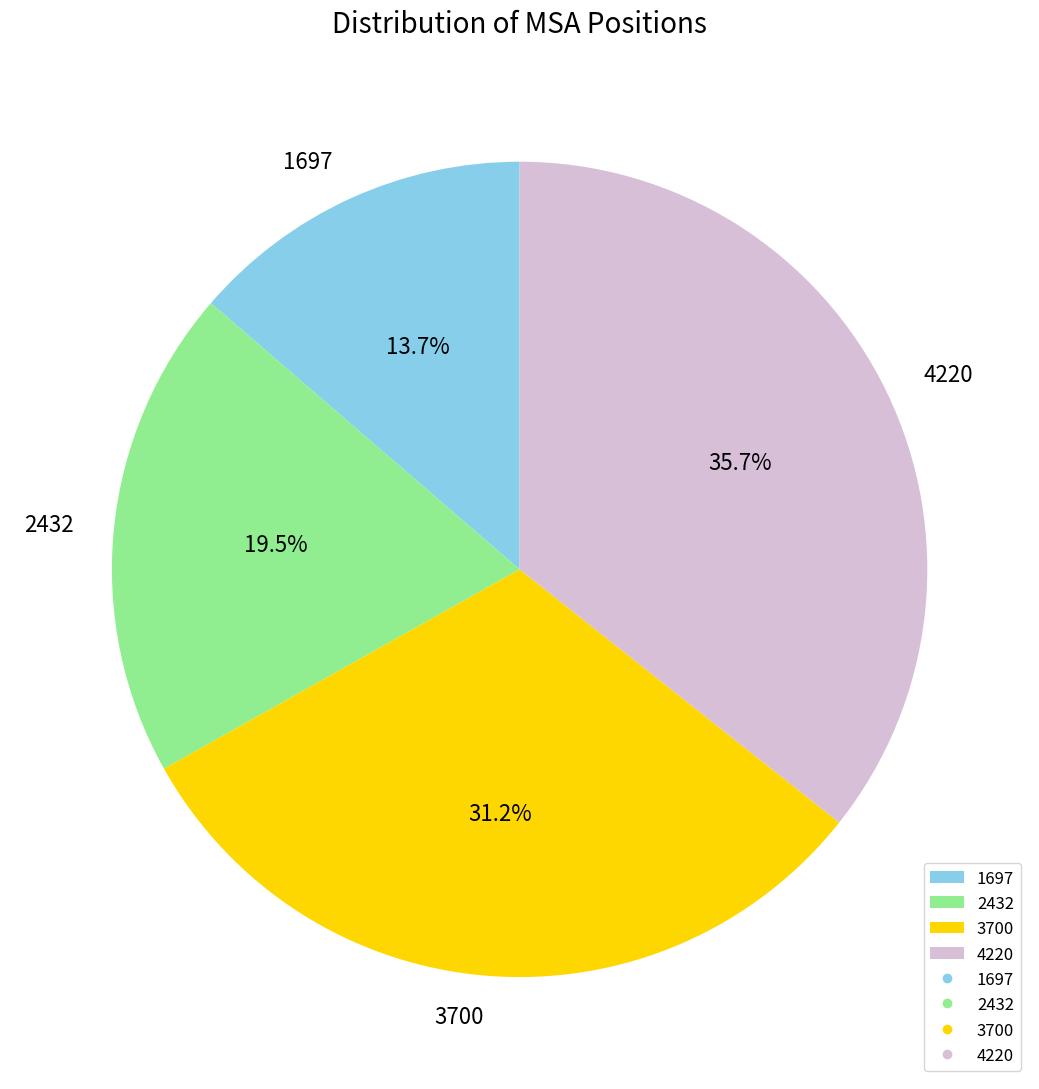

To the nearest percent, what is the difference between the largest and smallest slice percentages?

22%